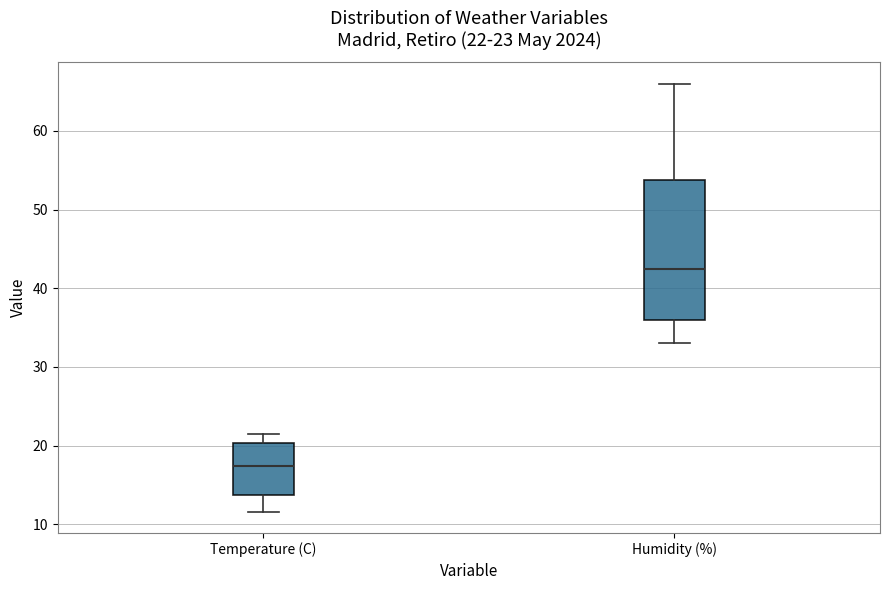

Comparing the boxes themselves (not the whiskers), which one is the tallest?

Humidity (%)